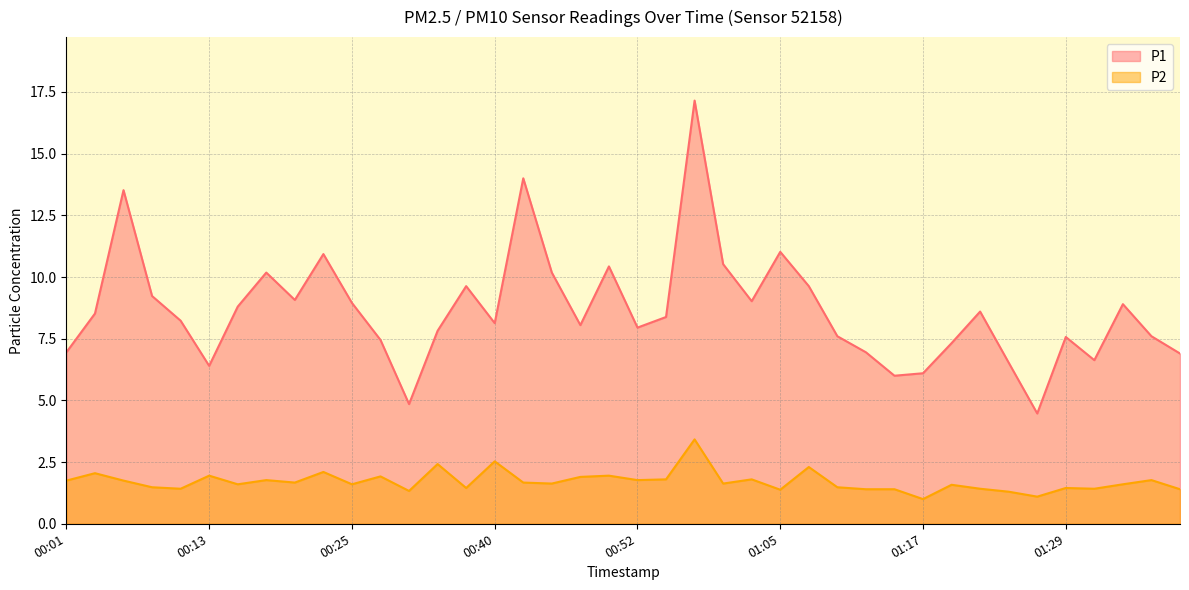

What is the lowest value of the P2 series?

1.0